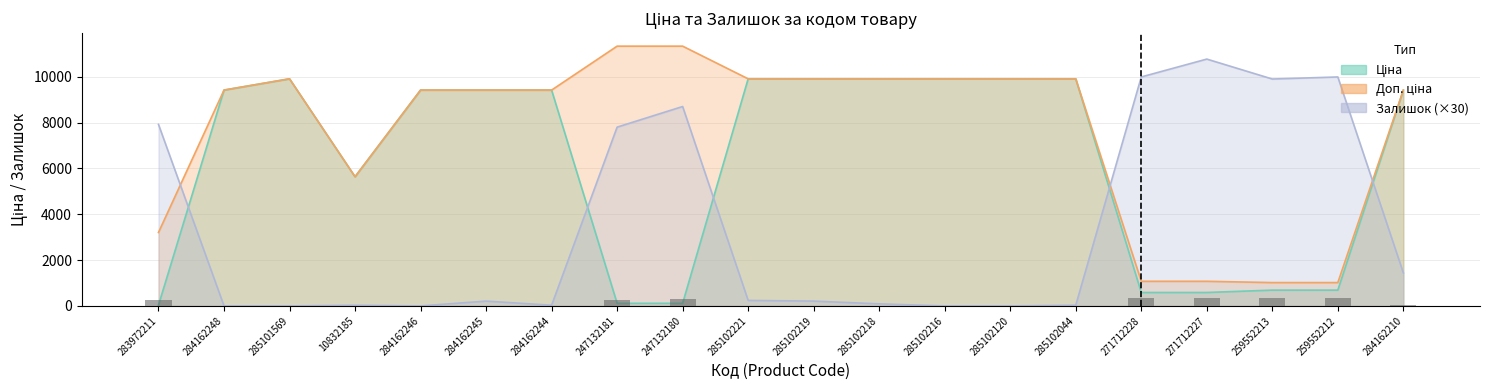

What is the maximum value for Доп. ціна?

11334.0